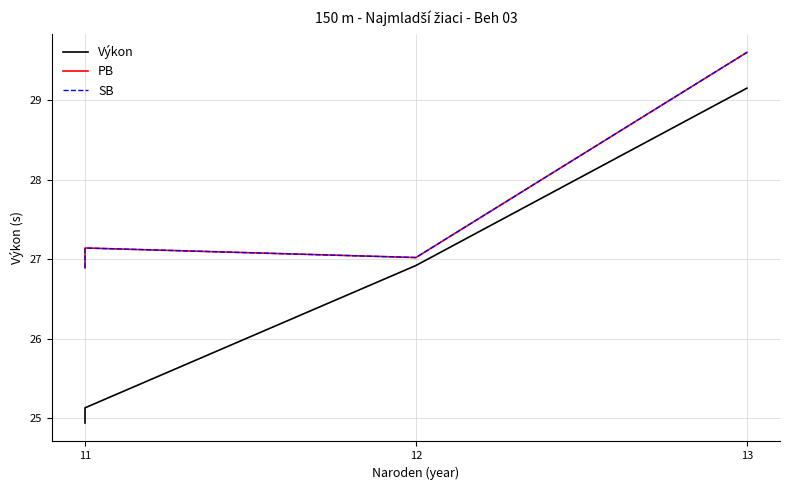

At how many categories does at least one series exceed 28?

1